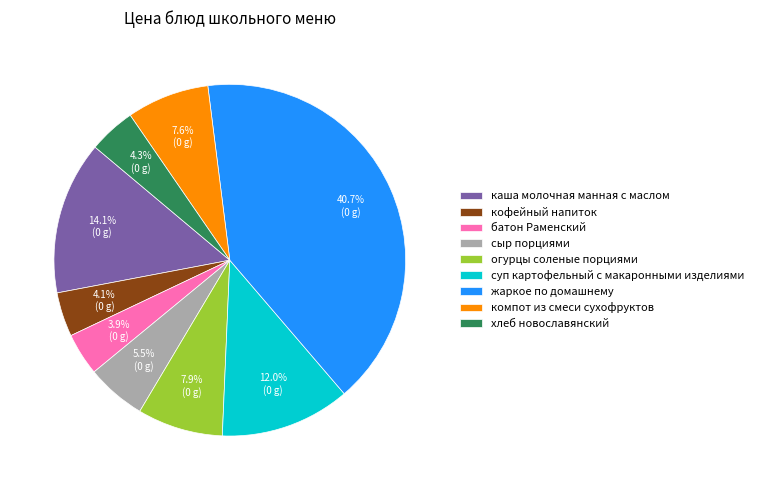

Do сыр порциями and компот из смеси сухофруктов together represent more than half of the pie?

No